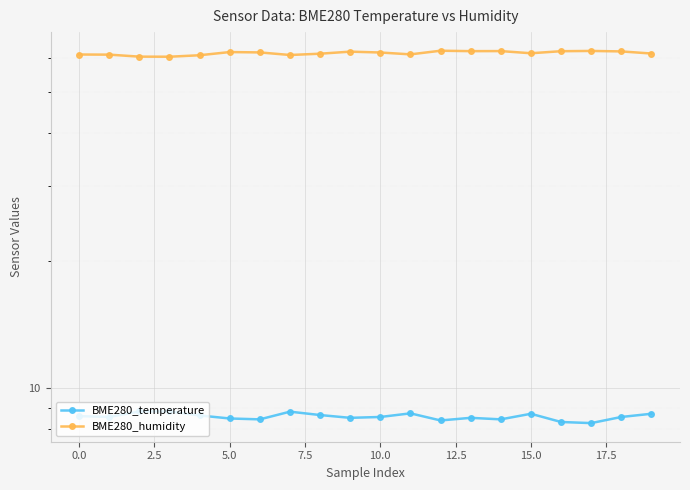

Reading right to left, transcribe all the data shown in this chart.

BME280_temperature: 8.7	8.6	8.3	8.3	8.7	8.4	8.5	8.4	8.7	8.6	8.5	8.7	8.8	8.4	8.5	8.6	8.8	8.8	8.6	8.6
BME280_humidity: 61.5	62.2	62.4	62.3	61.6	62.3	62.3	62.4	61.2	61.8	62.1	61.4	61.0	61.9	62.0	60.9	60.4	60.5	61.1	61.2